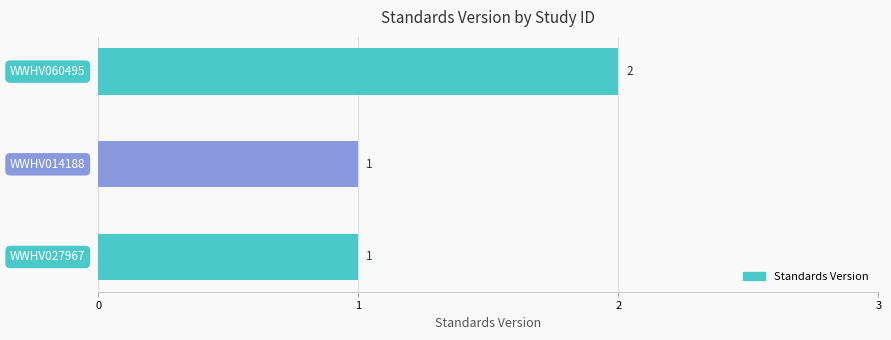

What is the sum of all values?

4